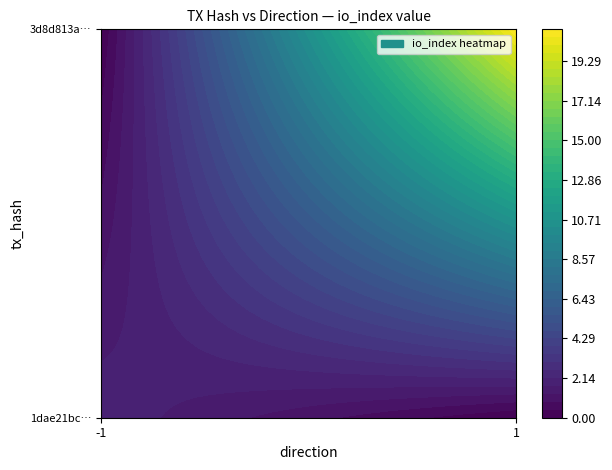

Rank the series at direction from lowest to highest value.

1dae21bca88bc2e9a92cbd52178842c63be5171, 3d8d813ab334240fa6c9e5eed61ed7c6d0f7a01